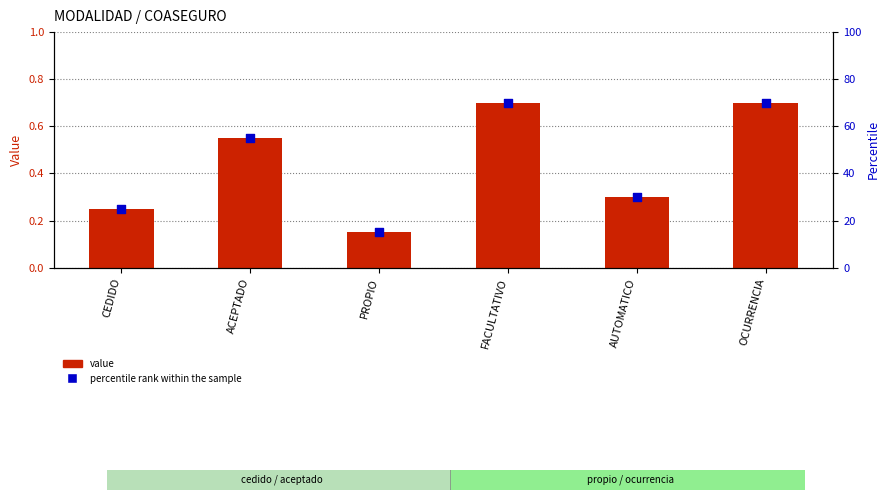

Which series reaches the maximum Y coordinate?

percentile rank within the sample